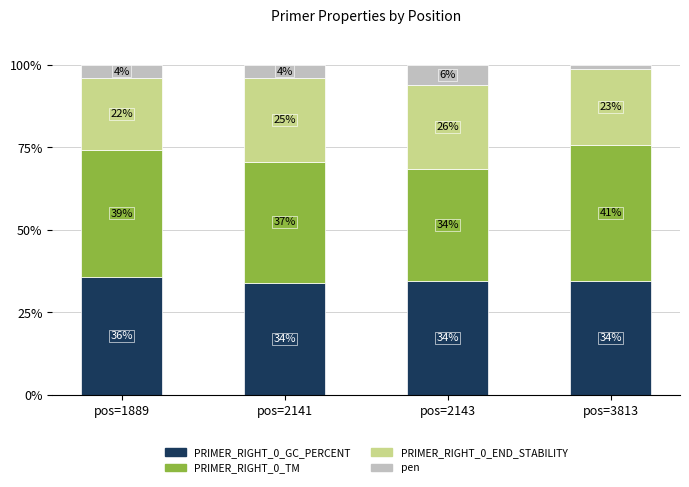

Which category has the highest value in the PRIMER_RIGHT_0_GC_PERCENT series?

pos=1889